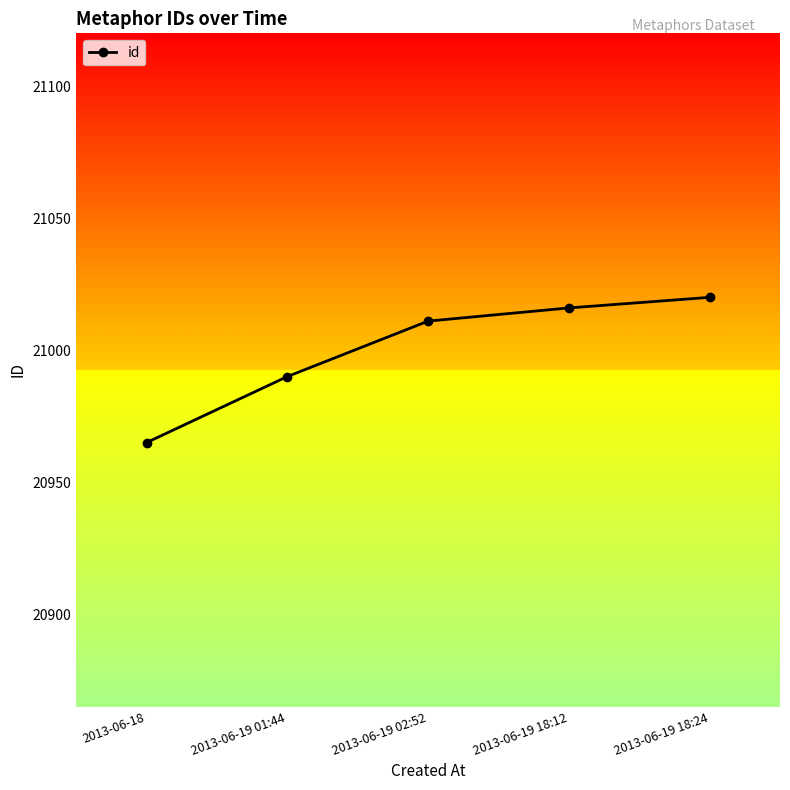

True or false: the data shows 21011 at 2013-06-19 02:52.

True